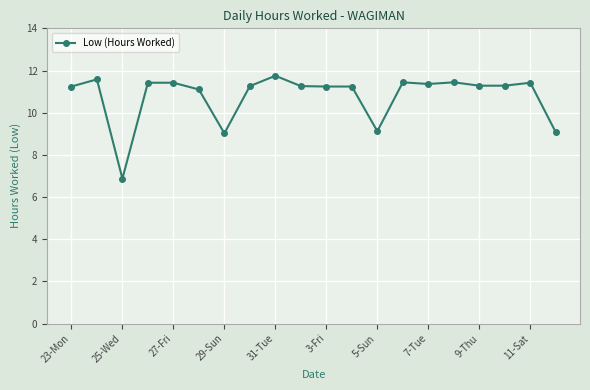

What is the difference between the maximum and second lowest values?

2.7